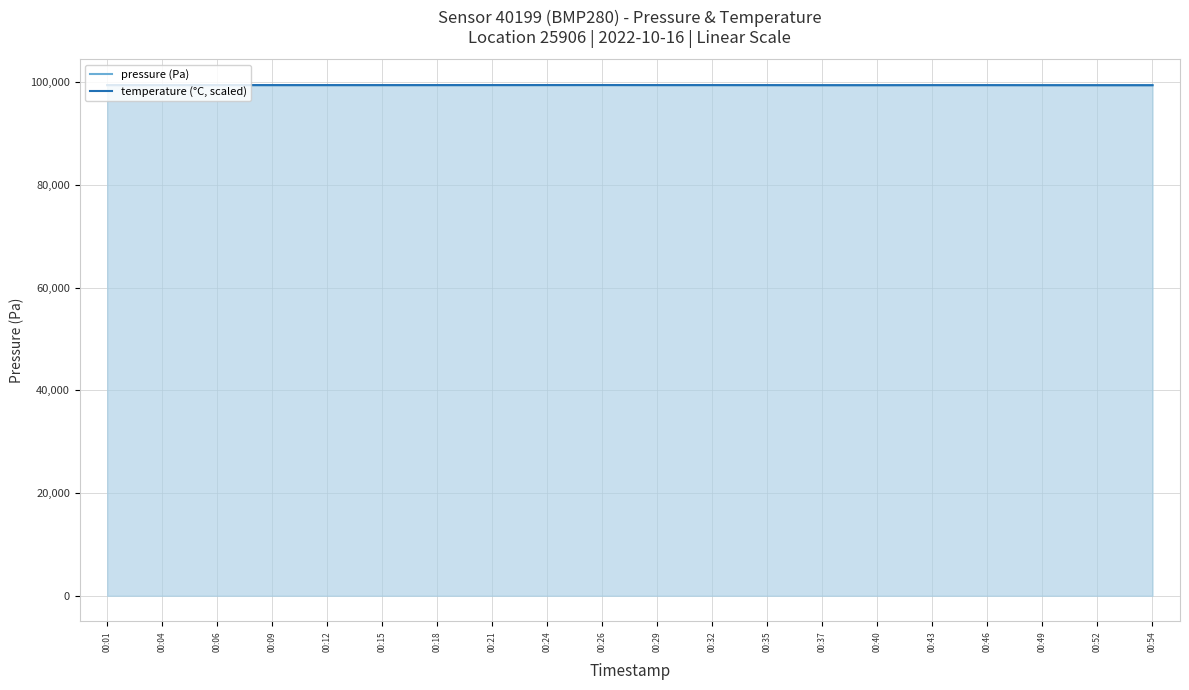

At which label is pressure (Pa) closest to 99407?

00:37